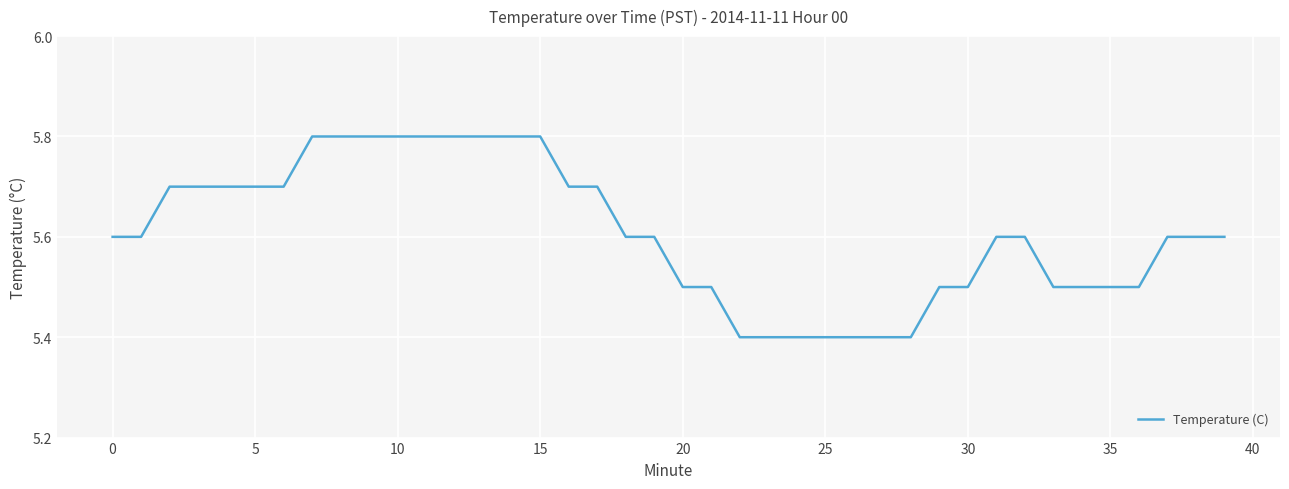

What is the greatest value displayed?

5.8